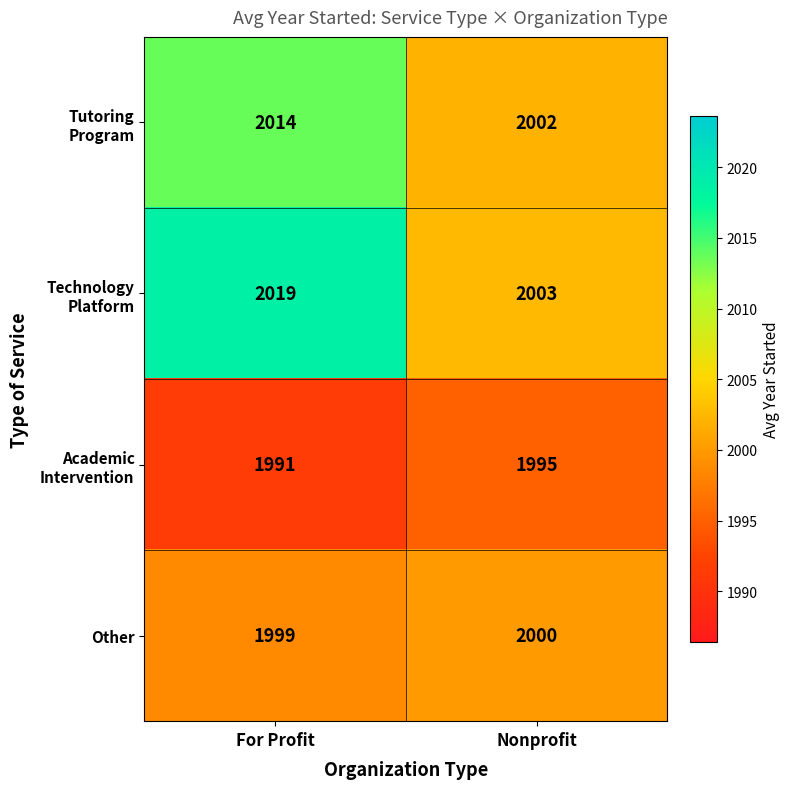

What is the smallest value displayed?

1991